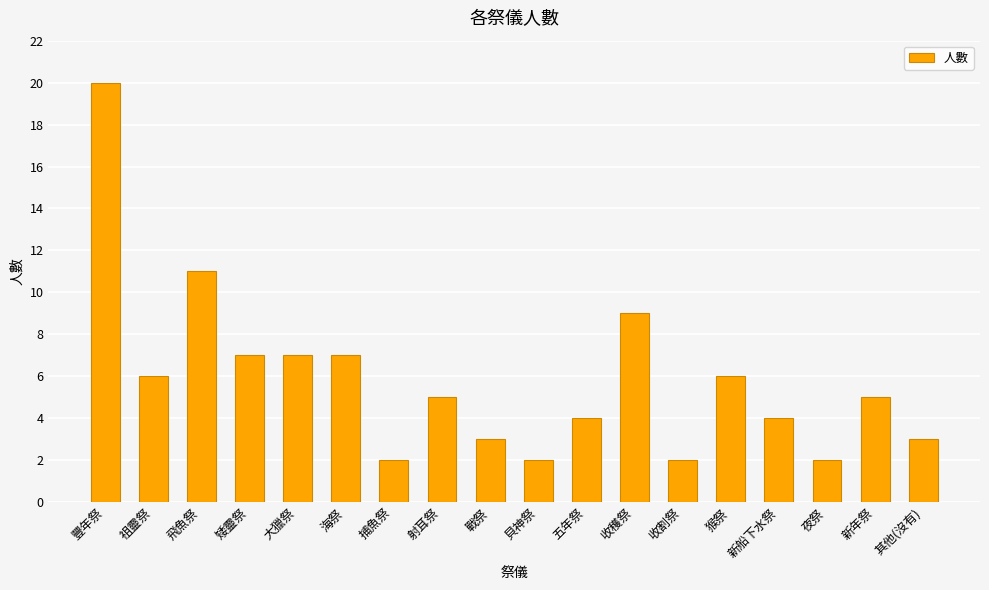

What is the maximum value shown in the chart?

20